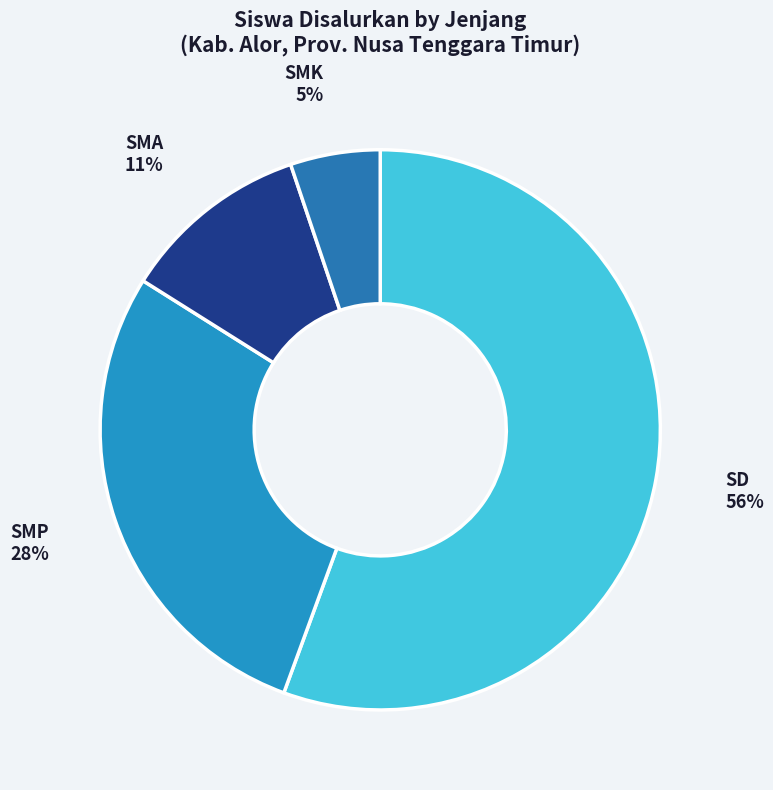

Which category has the biggest portion of the pie?

SD